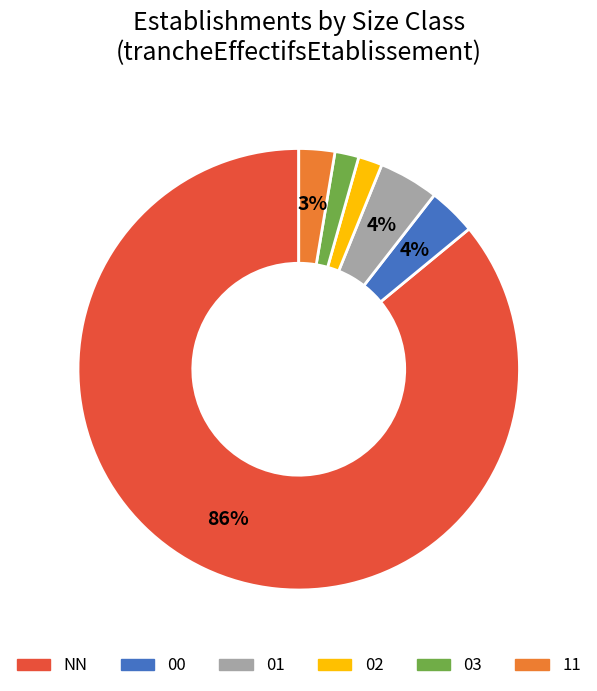

Is it true that 11 is 3% of the pie?

True